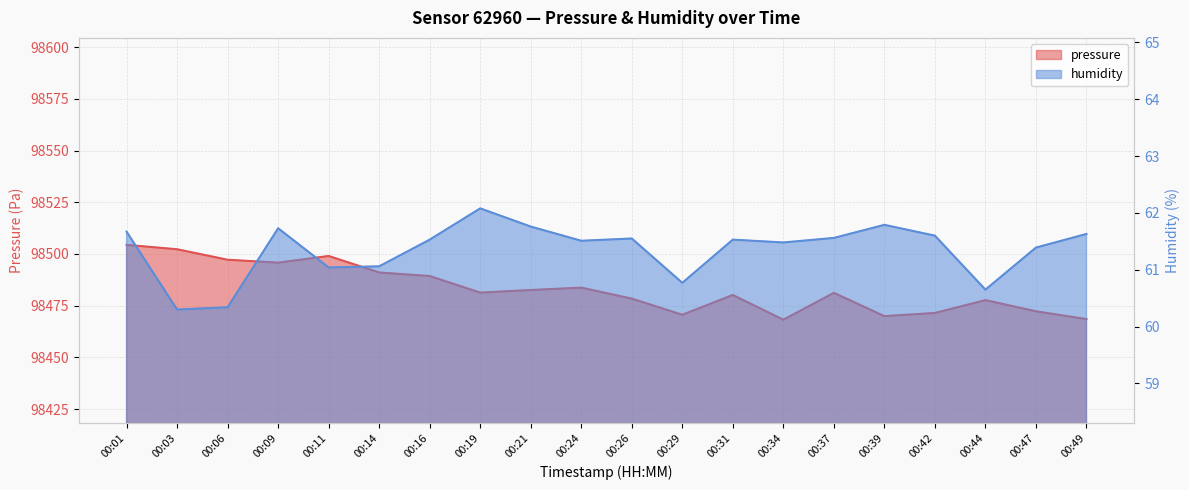

How many values in the humidity series are below 61?

4